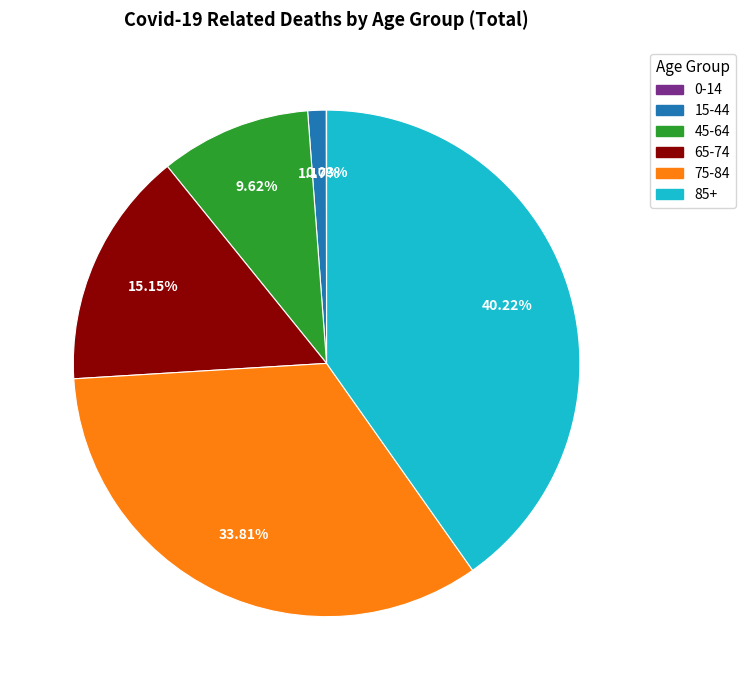

Does any single category account for the majority?

No